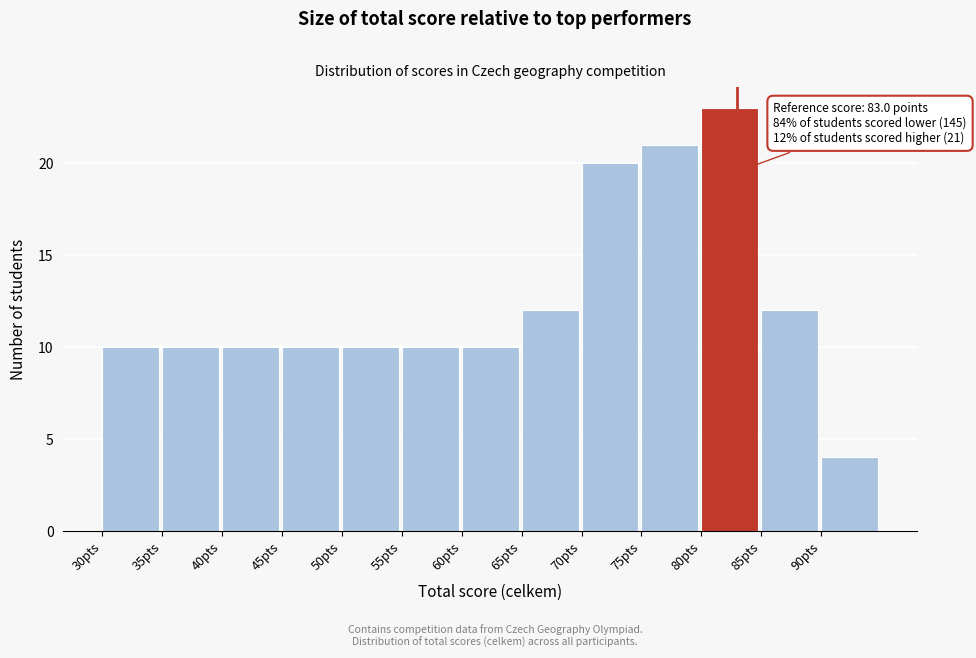

Over which range of the x-axis is the bar tallest?

80 to 85